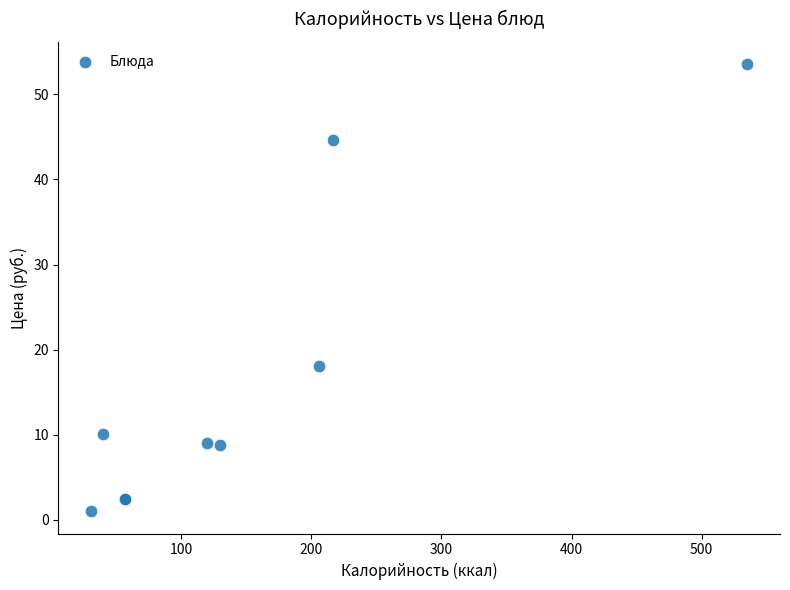

What Y value in the scatter plot is closest to 27?

18.1